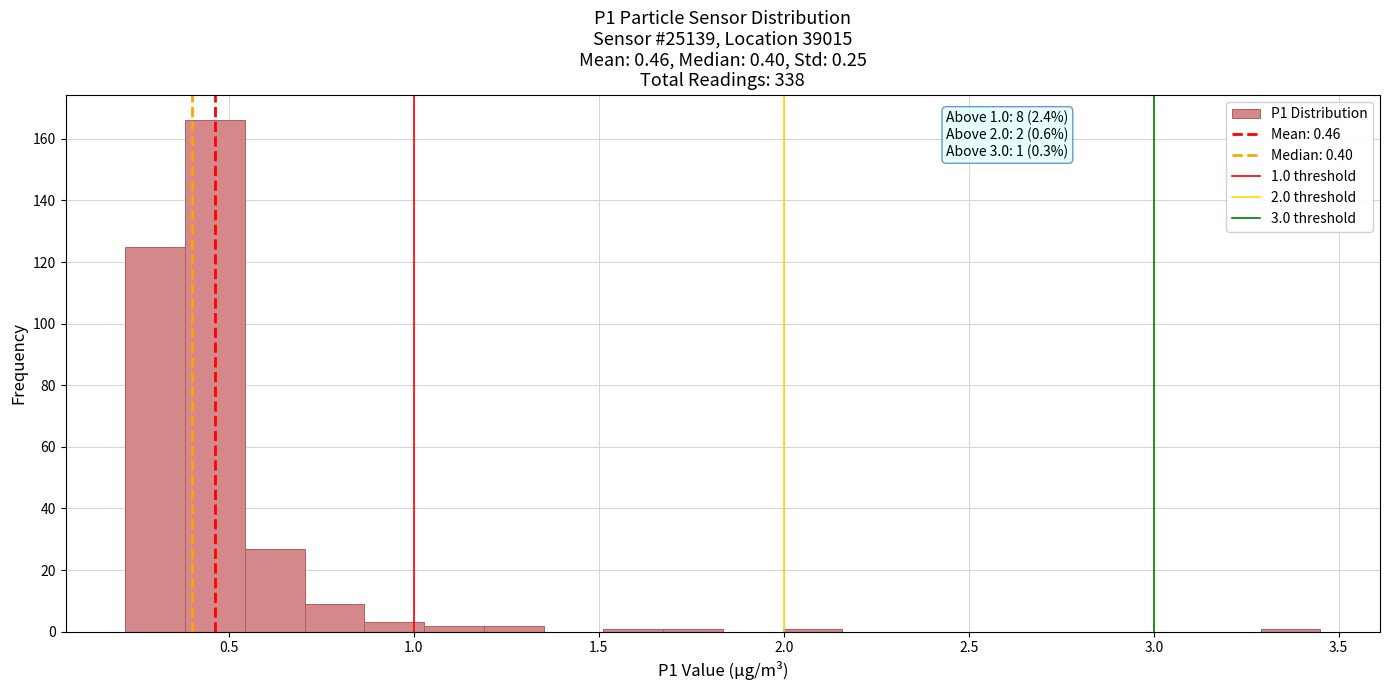

Around what value on the x-axis is the tallest bar? Give the approximate position of its centre, as read against the axis.

0.45